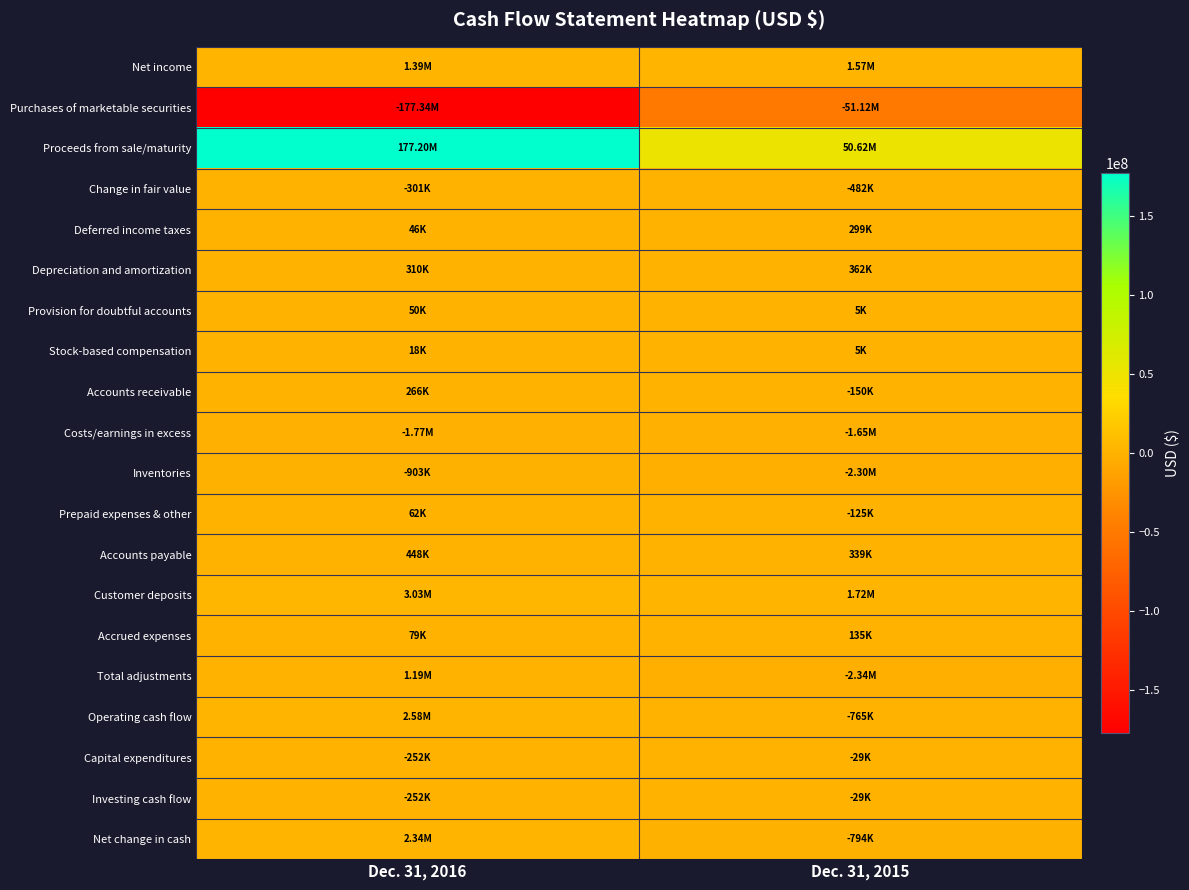

Which has a higher value, Dec. 31, 2015 or Dec. 31, 2016?

Dec. 31, 2015